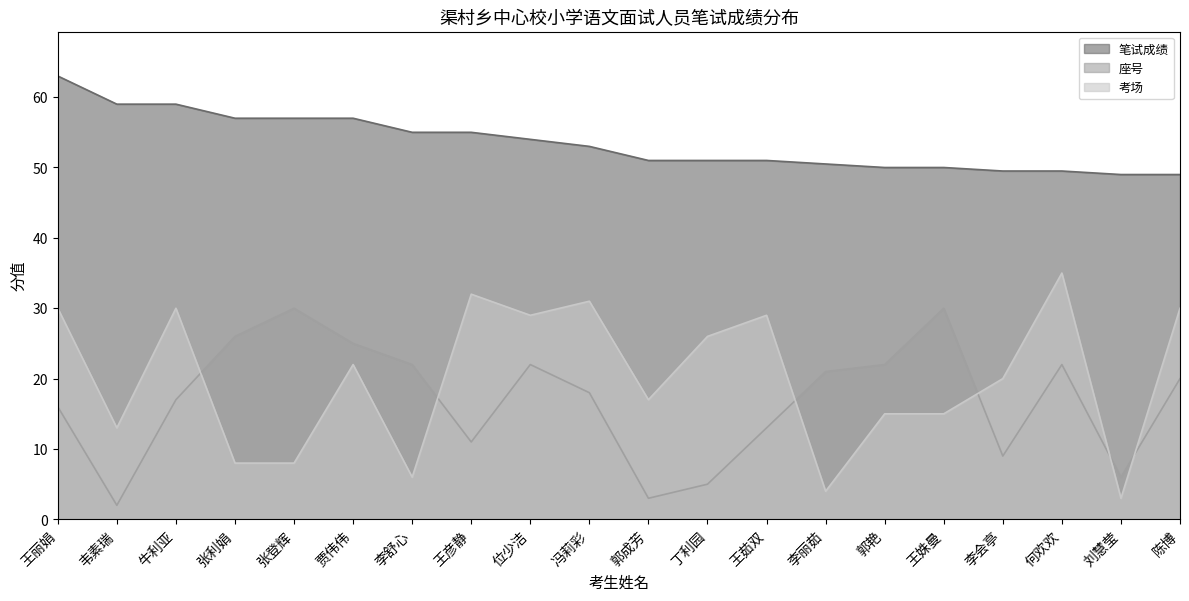

Does the chart have visible grid lines?

No